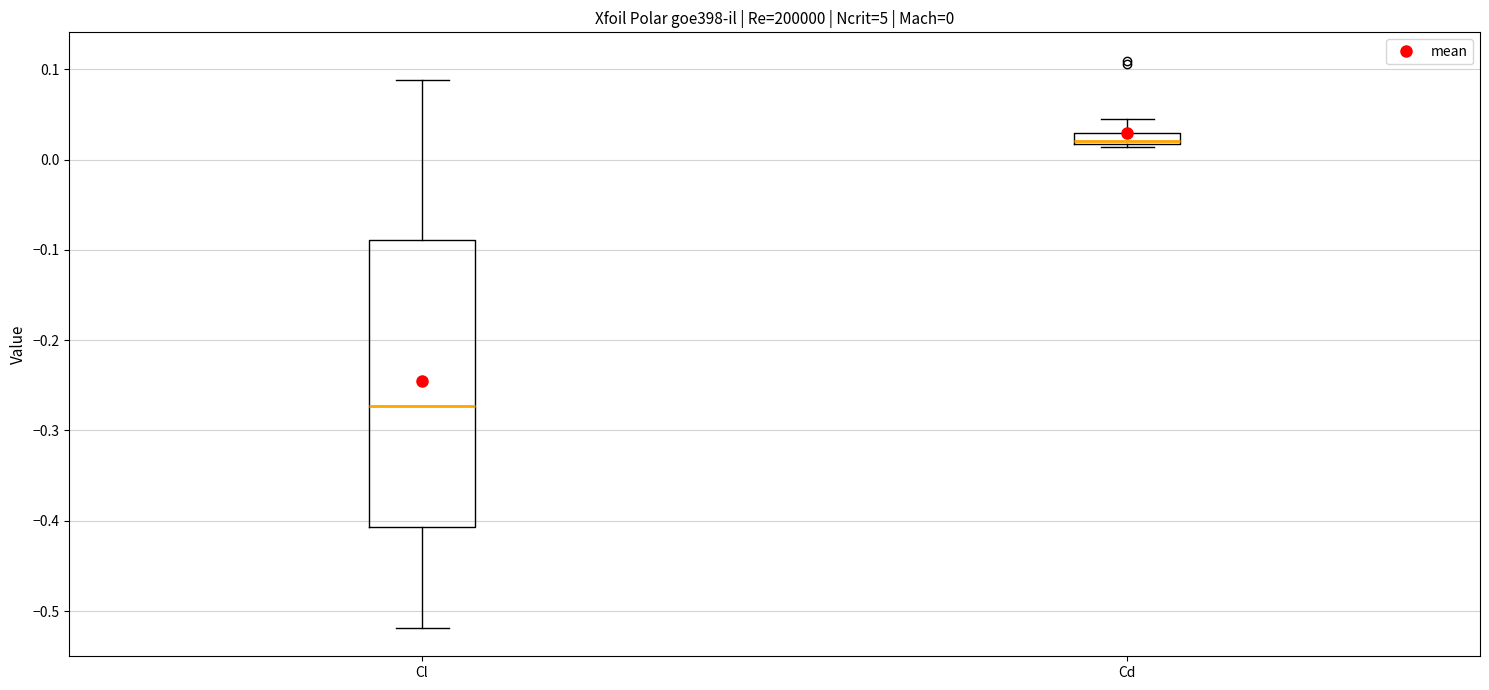

Comparing the boxes themselves (not the whiskers), which one is the tallest?

Cl